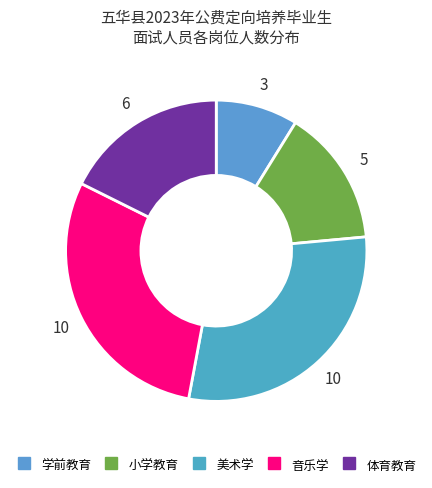

Rank the categories by value from highest to lowest.

美术学, 音乐学, 体育教育, 小学教育, 学前教育